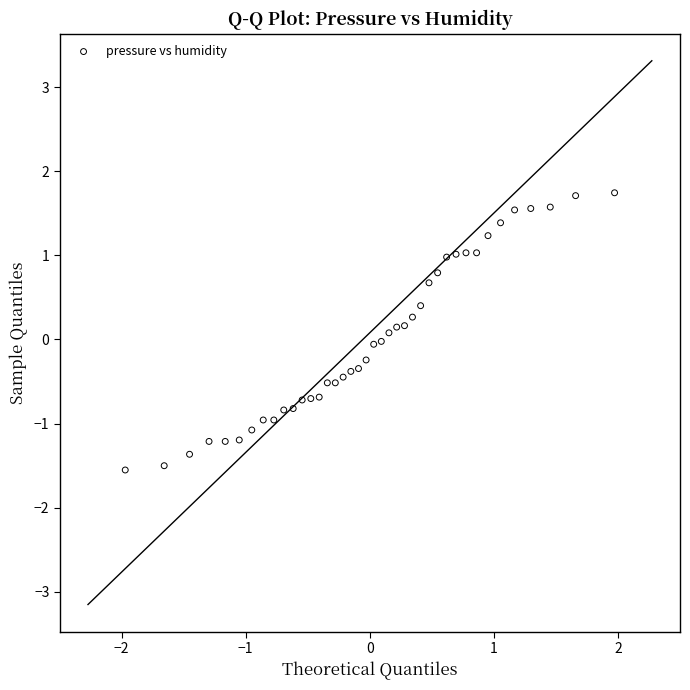

What is the range of Y values (max minus min)?

3.3